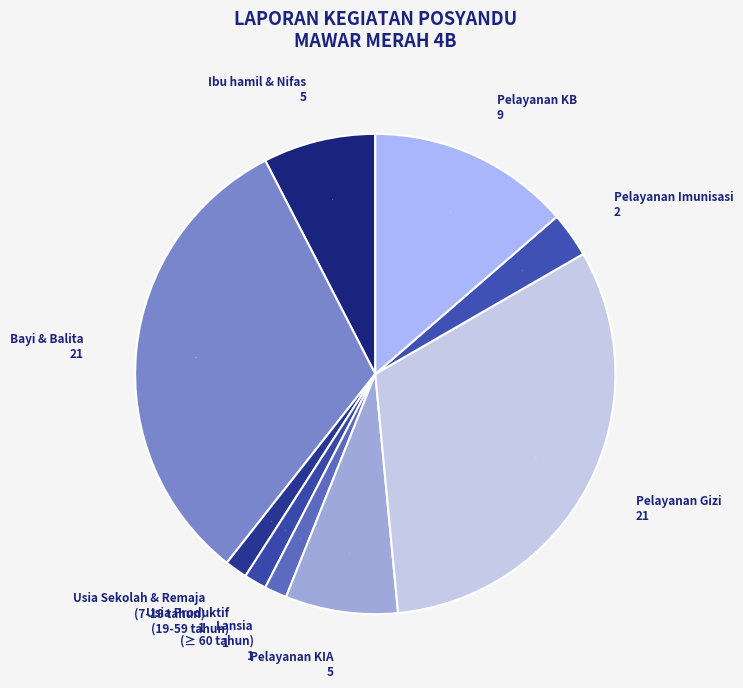

Which category has the biggest portion of the pie?

Bayi & Balita